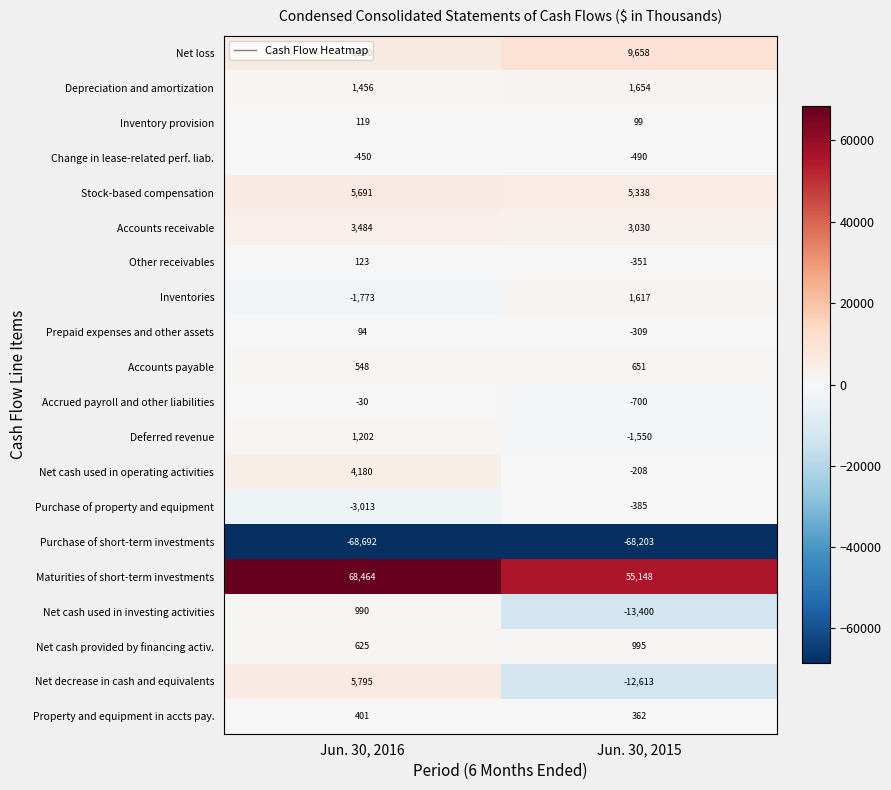

At Jun. 30, 2015, list the series in order from largest to smallest.

Maturities of short-term investments, Net loss, Stock-based compensation, Accounts receivable, Depreciation and amortization, Inventories, Net cash provided by financing activ., Accounts payable, Property and equipment in accts pay., Inventory provision, Net cash used in operating activities, Prepaid expenses and other assets, Other receivables, Purchase of property and equipment, Change in lease-related perf. liab., Accrued payroll and other liabilities, Deferred revenue, Net decrease in cash and equivalents, Net cash used in investing activities, Purchase of short-term investments